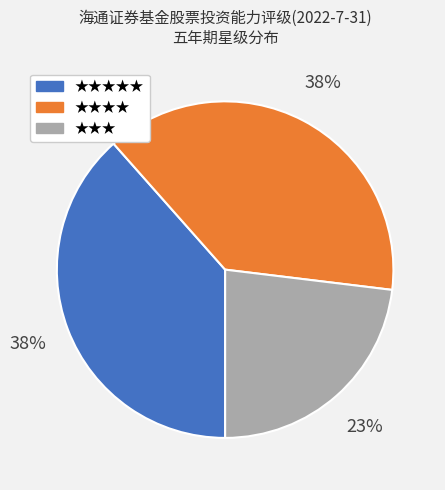

To the nearest percent, what is the difference between the largest and smallest slice percentages?

15%